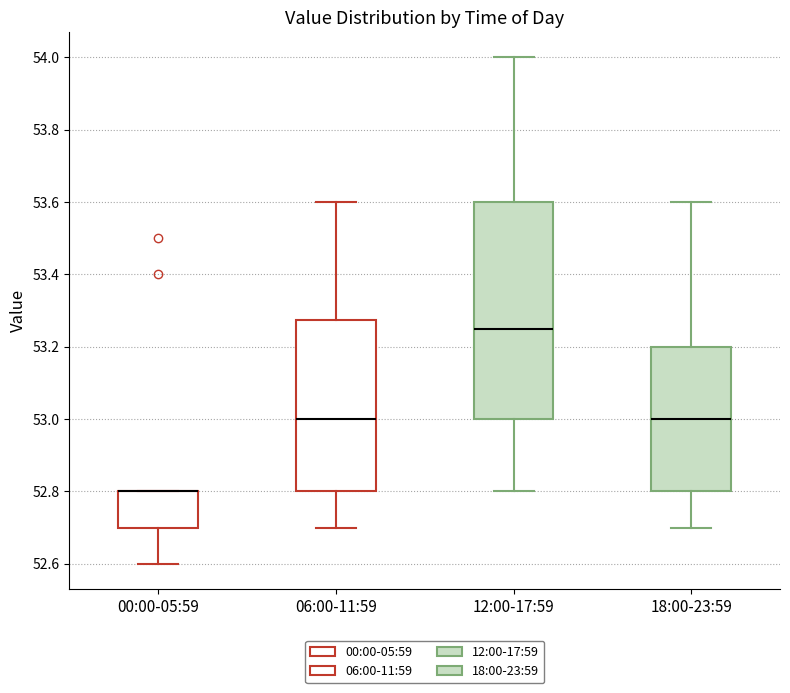

Where does the lower whisker of the box for 00:00-05:59 end on the y-axis? The values are not printed on the chart, so give them approximately, as read against the axis.

52.60